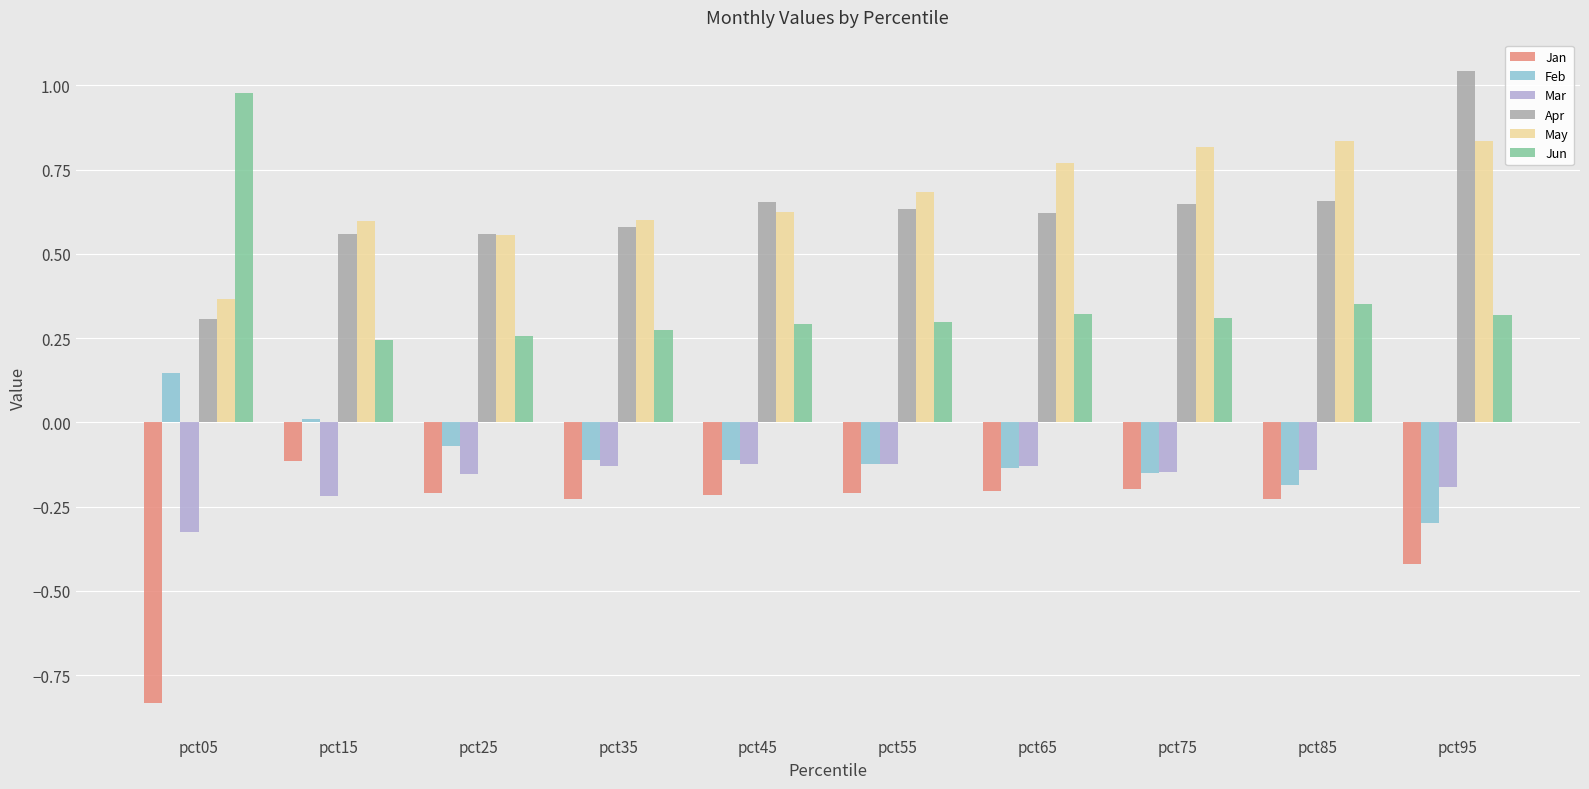

What is the sum of all Jun values?

3.6